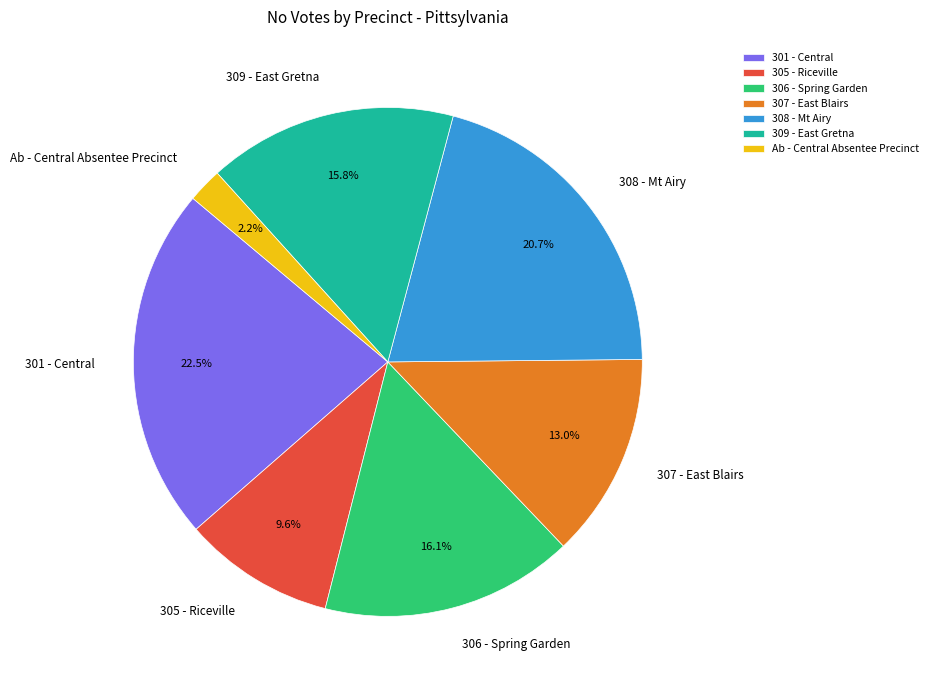

Combined, do 309 - East Gretna and 301 - Central account for over 50%?

No